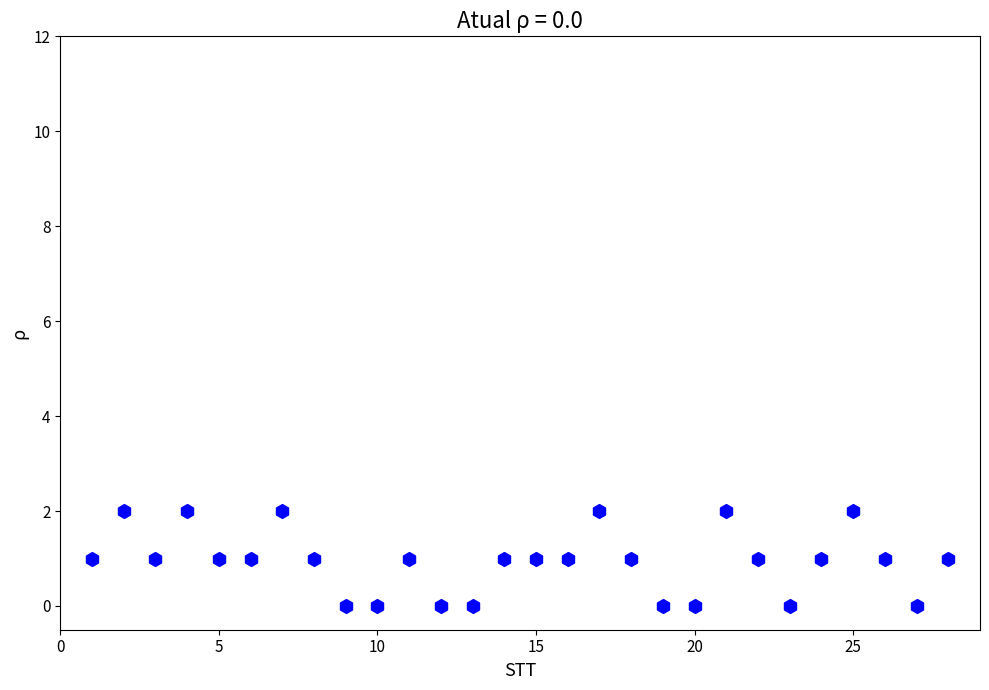

How many data points are displayed?

28